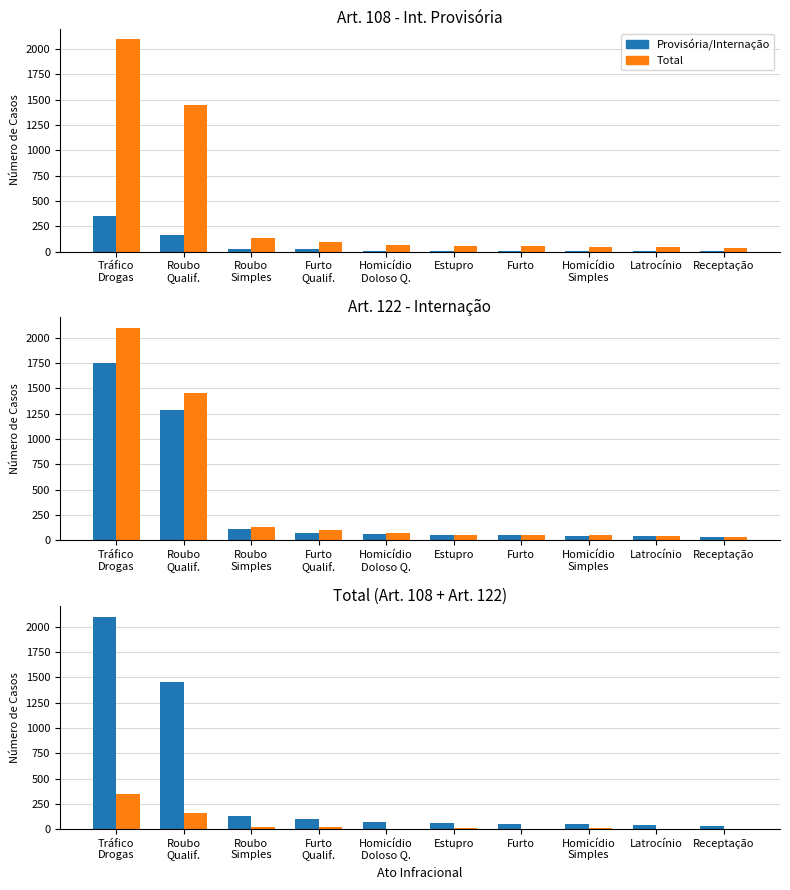

Between Furto
Qualif. and Latrocínio, which is larger?

Furto
Qualif.